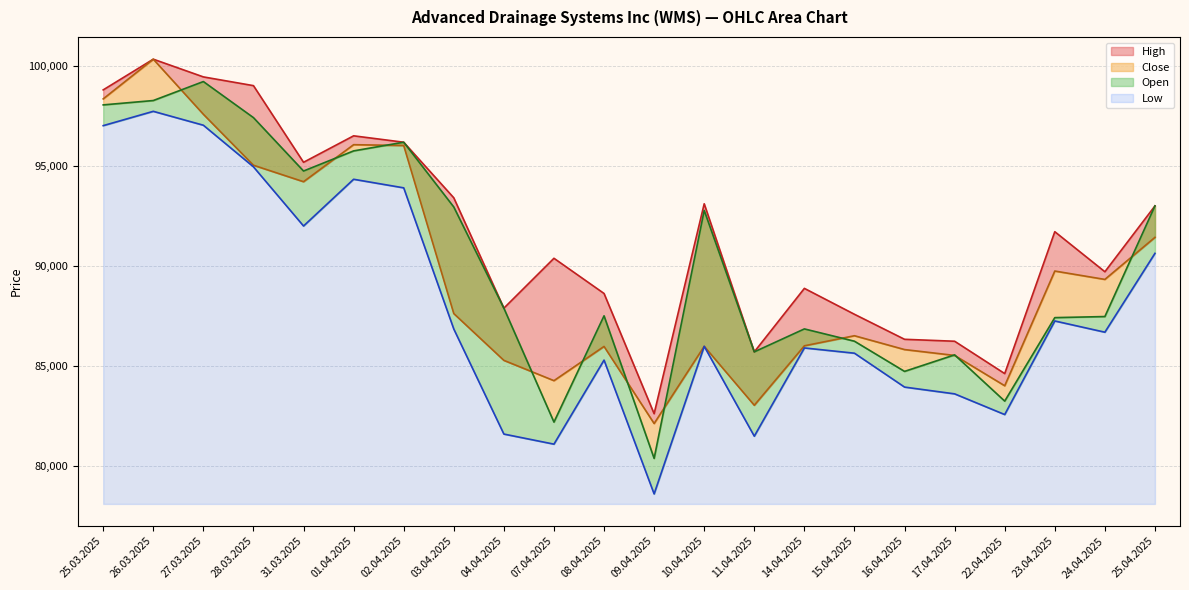

Rank the series by their maximum value, from highest to lowest.

High, Close, Open, Low